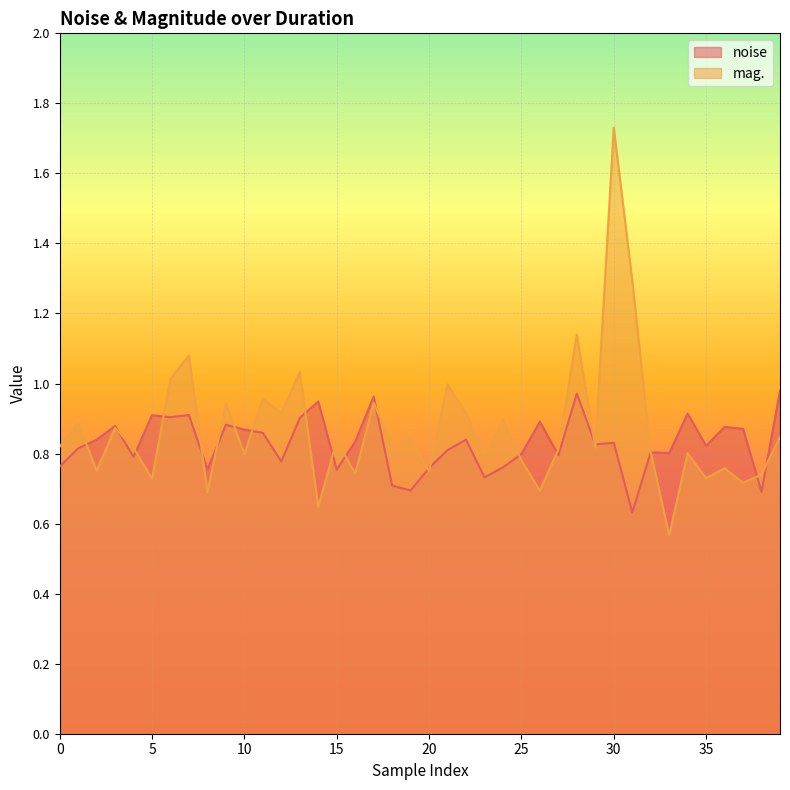

How many lines are shown in the chart?

2